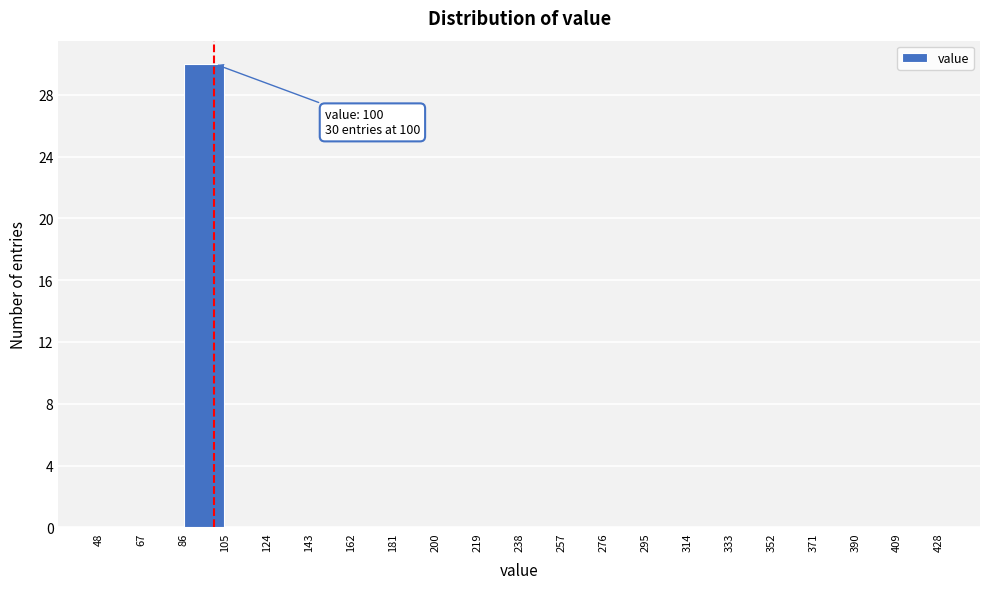

Over which range of the x-axis is the bar tallest?

86 to 105